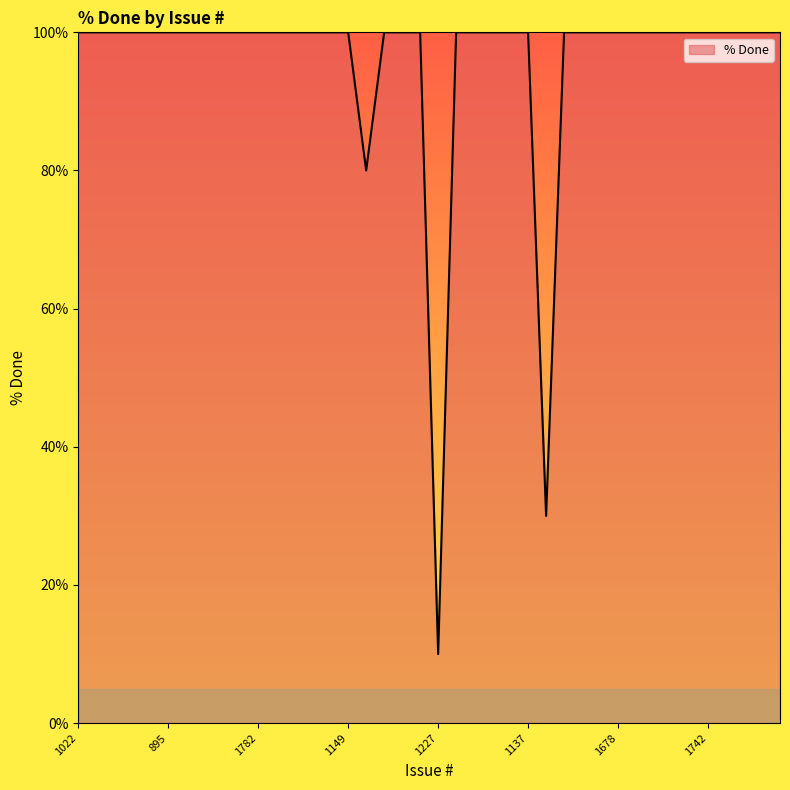

What is the smallest value displayed?

10